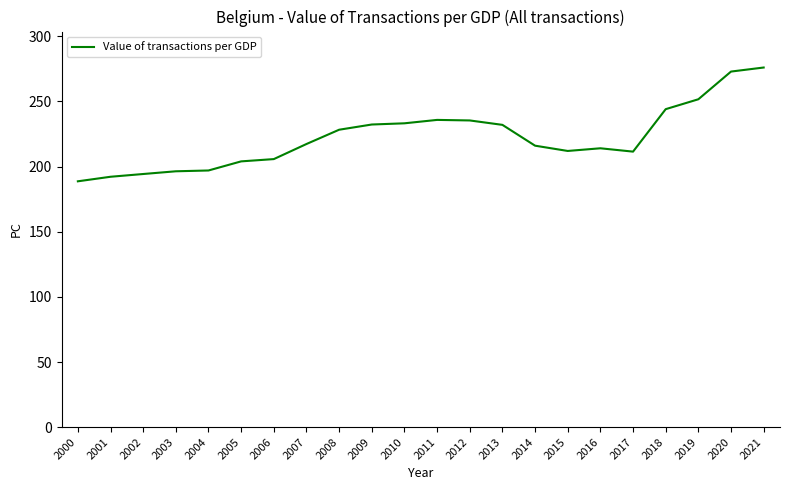

The value at 2018 is 168.6. True or false?

False